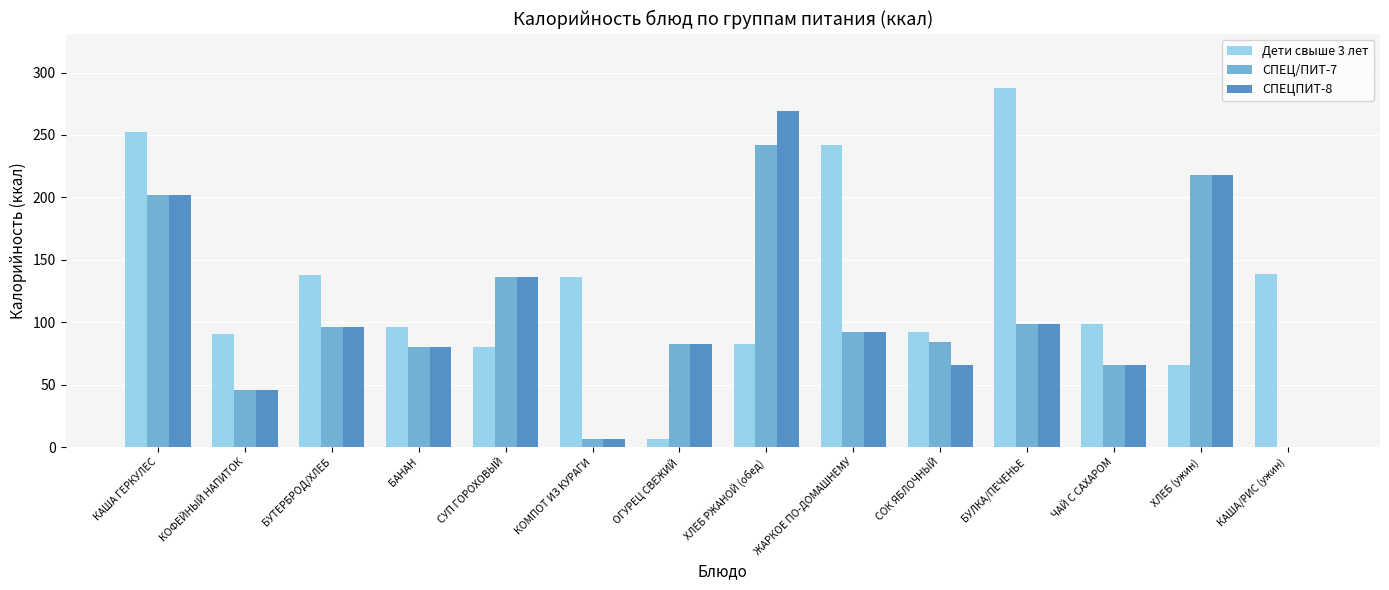

At which label does СПЕЦПИТ-8 reach its peak?

ХЛЕБ РЖАНОЙ (обед)